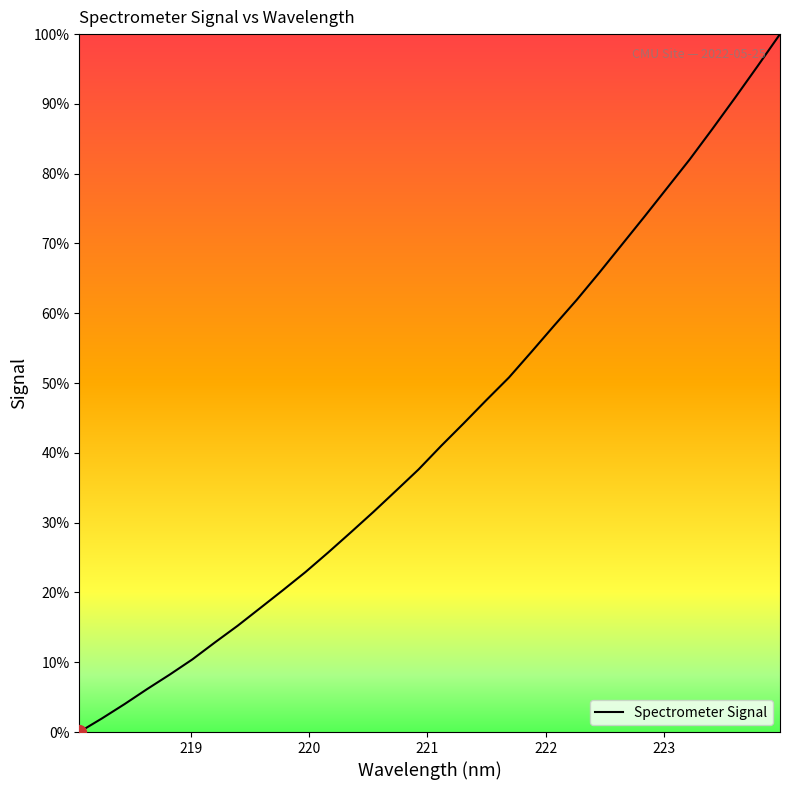

What is the greatest value displayed?

100.0